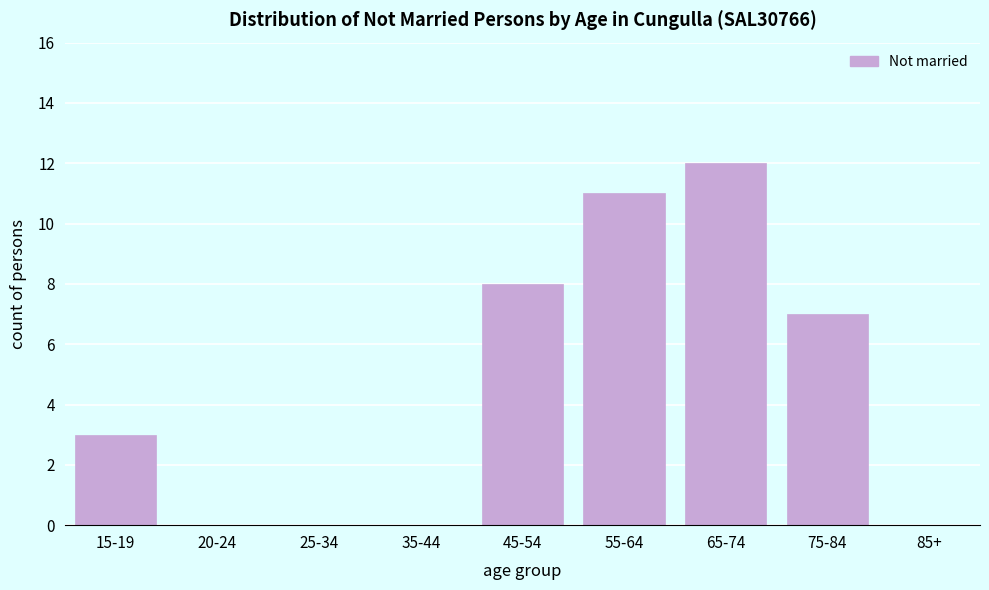

Reading left to right, transcribe all the data shown in this chart.

15-19=3	20-24=0	25-34=0	35-44=0	45-54=8	55-64=11	65-74=12	75-84=7	85+=0